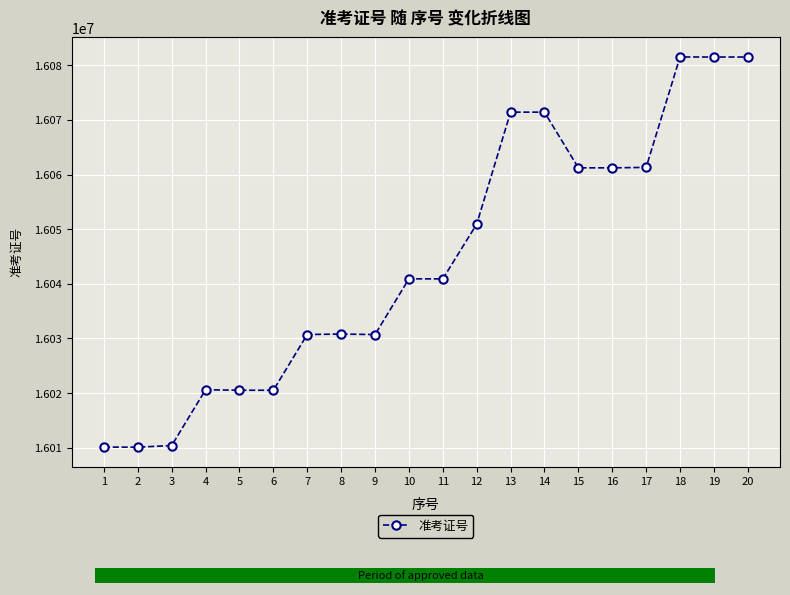

What is the difference between the values at 18 and 8?

50700